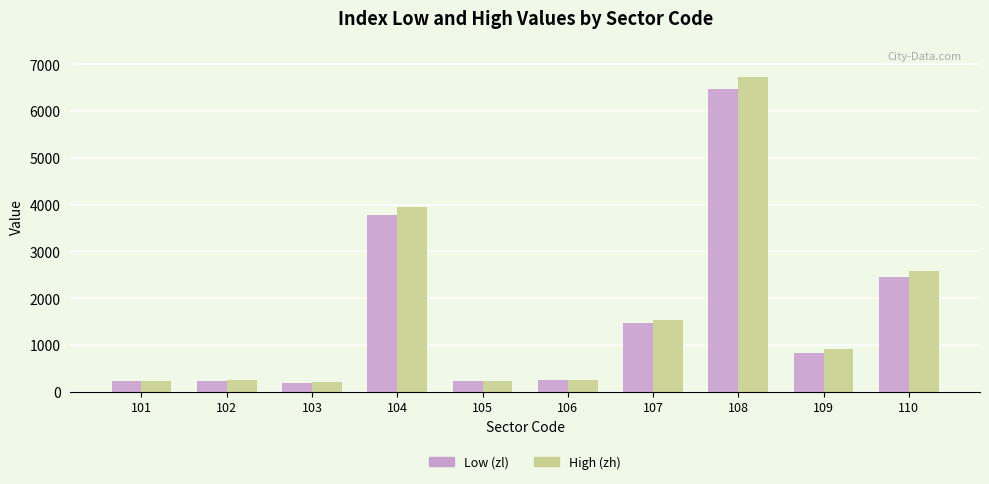

Which series changed the most between 102 and 109?

High (zh)